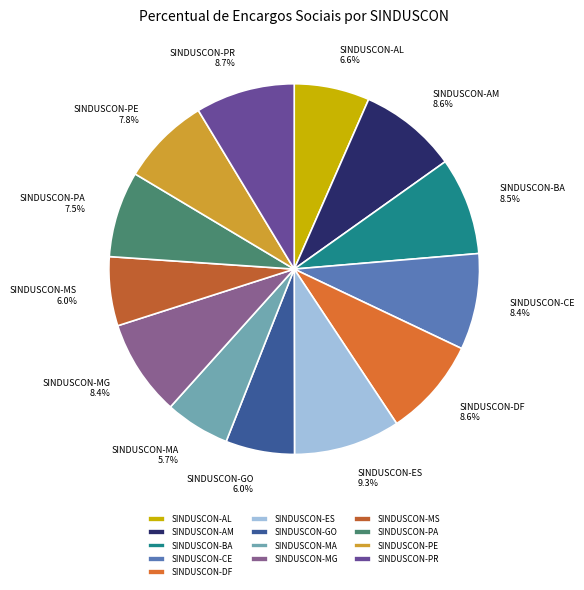

To the nearest percent, what percentage of the pie is SINDUSCON-MS?

6%